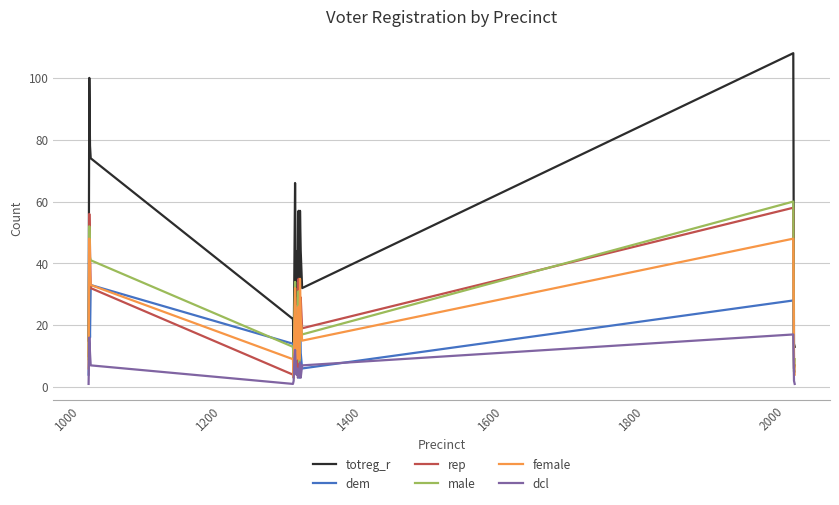

What are all the series names shown in the legend?

totreg_r, dem, rep, male, female, dcl